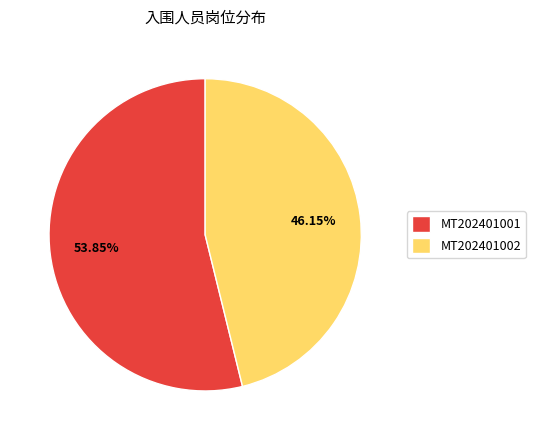

To the nearest percent, what percentage of the pie is MT202401002?

46%